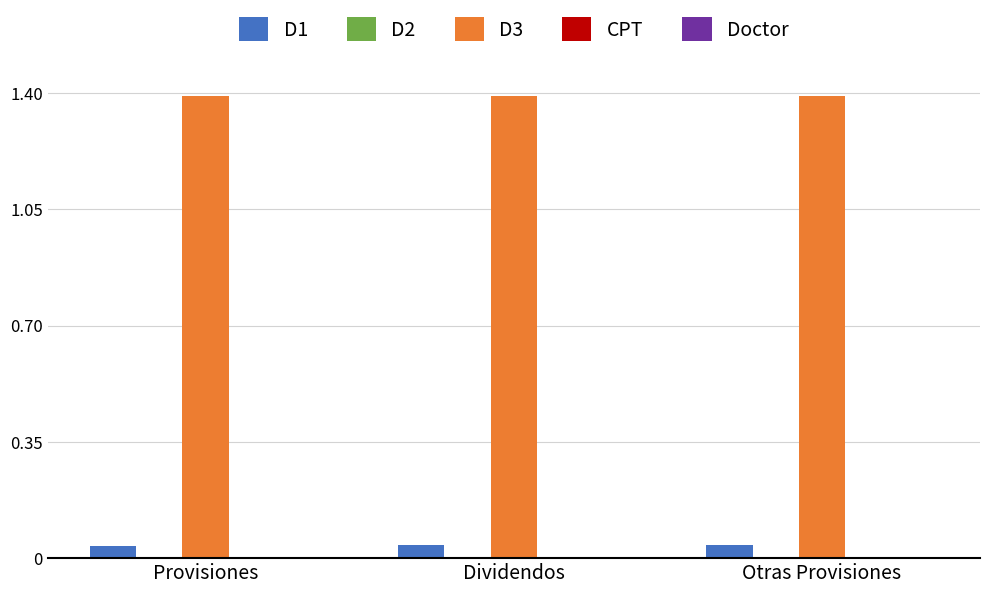

Which series has the largest total across all categories?

D3